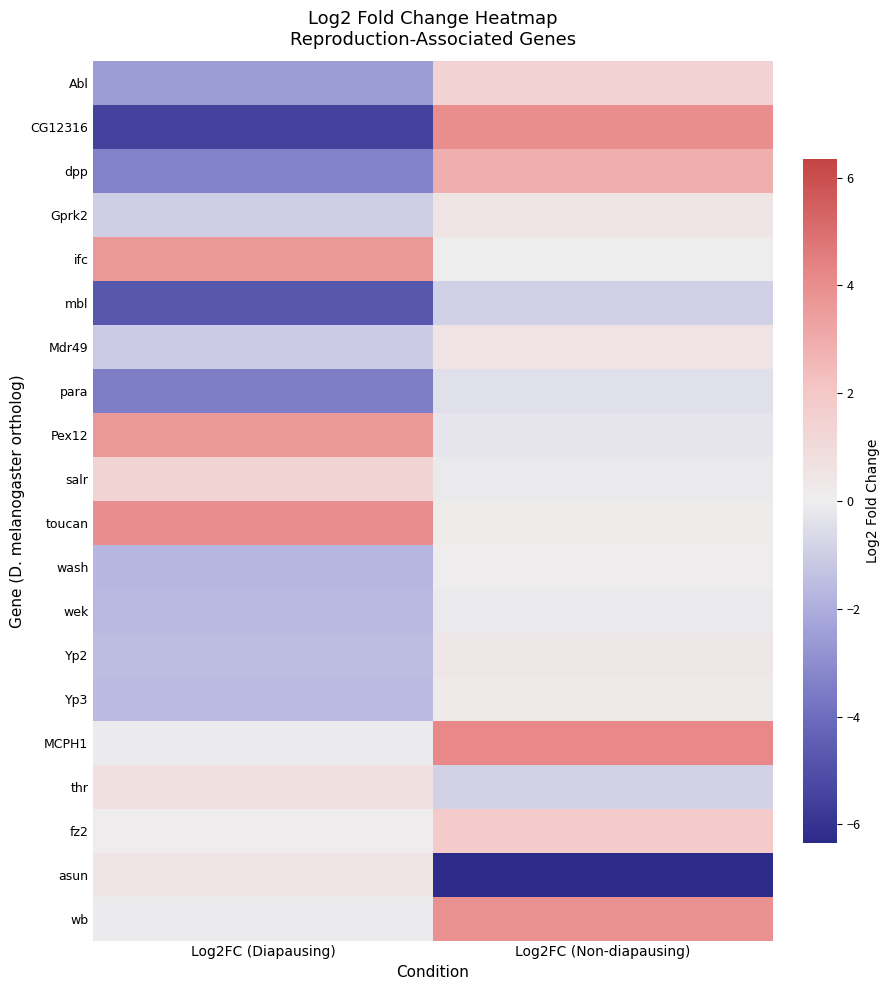

How many distinct data groups are displayed?

20